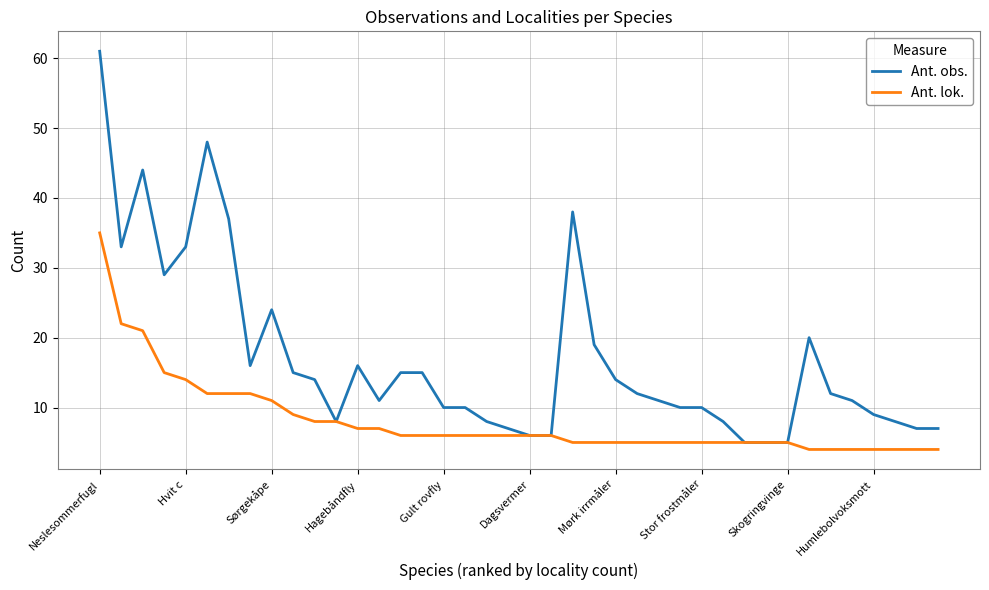

What is the maximum value shown in the chart?

61